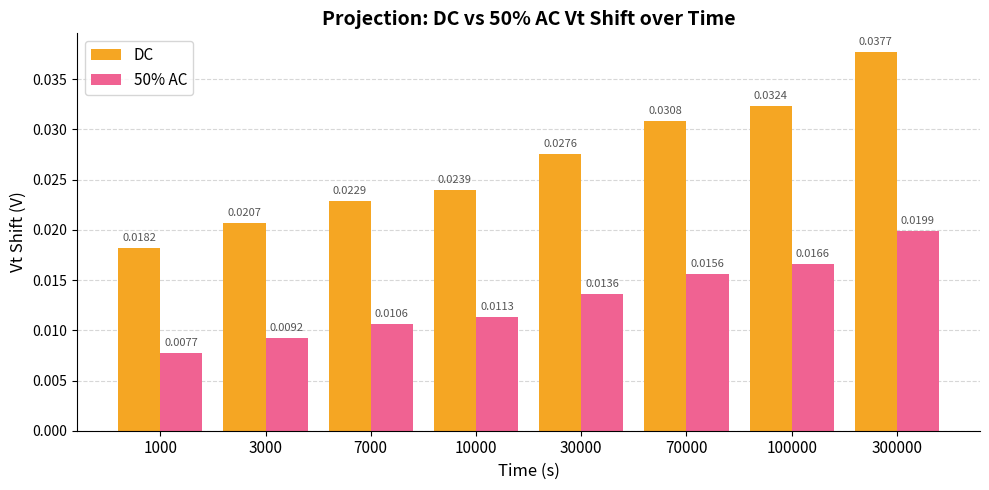

Are the bars grouped side by side (vs. stacked)?

Yes